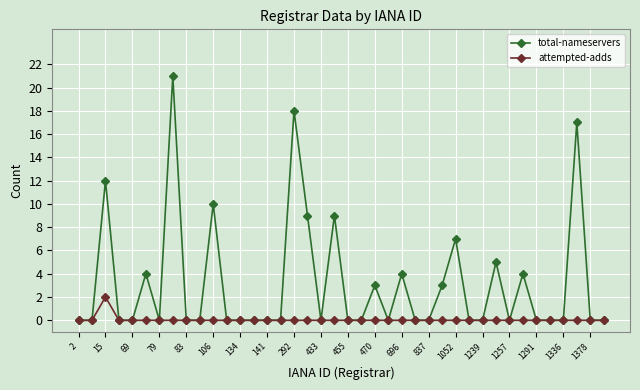

List the series in order of their peak value, lowest first.

attempted-adds, total-nameservers